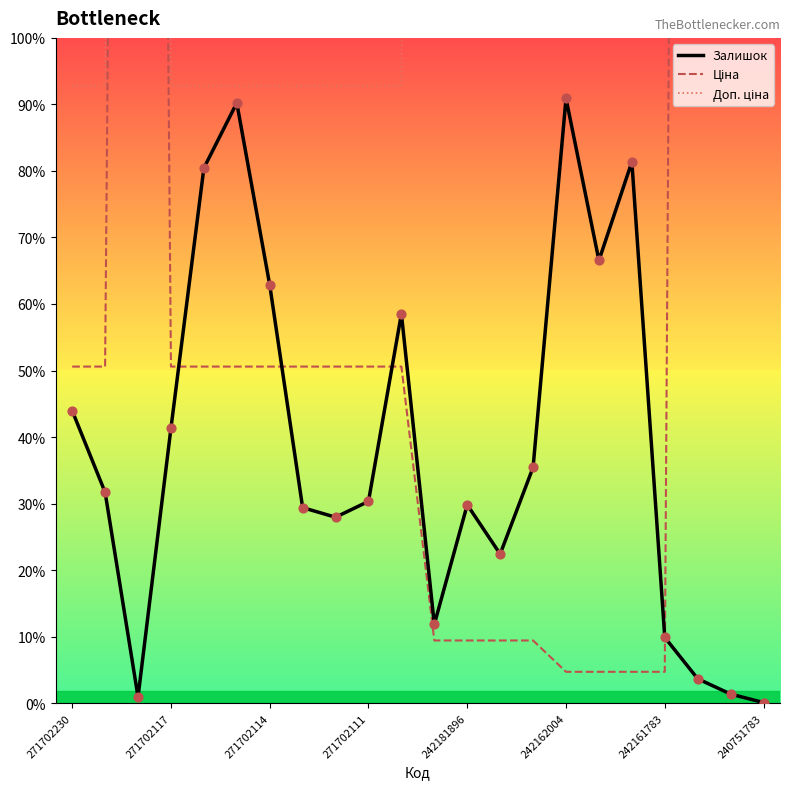

What are all the series names shown in the legend?

Залишок, Ціна, Доп. ціна